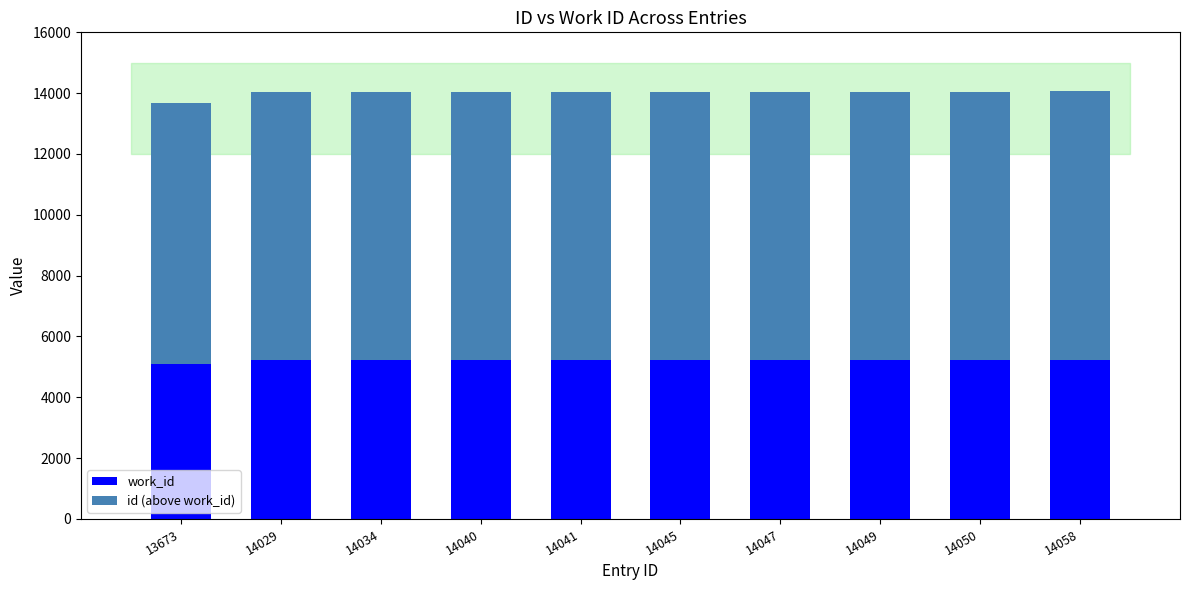

What is the highest value of the work_id series?

5214